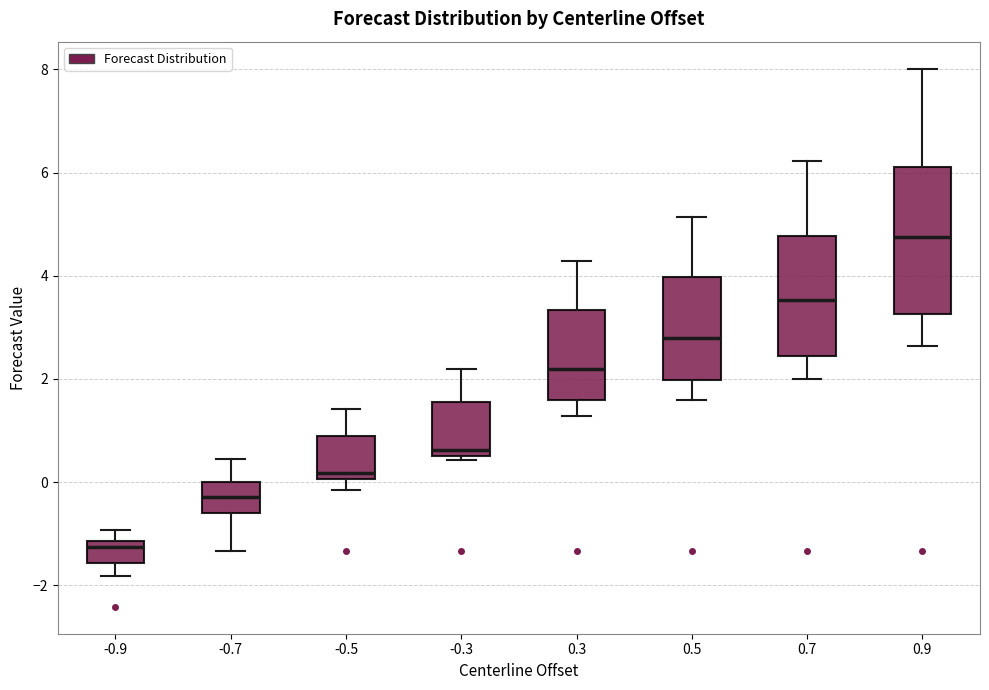

Comparing the boxes themselves (not the whiskers), which one is the tallest?

0.9